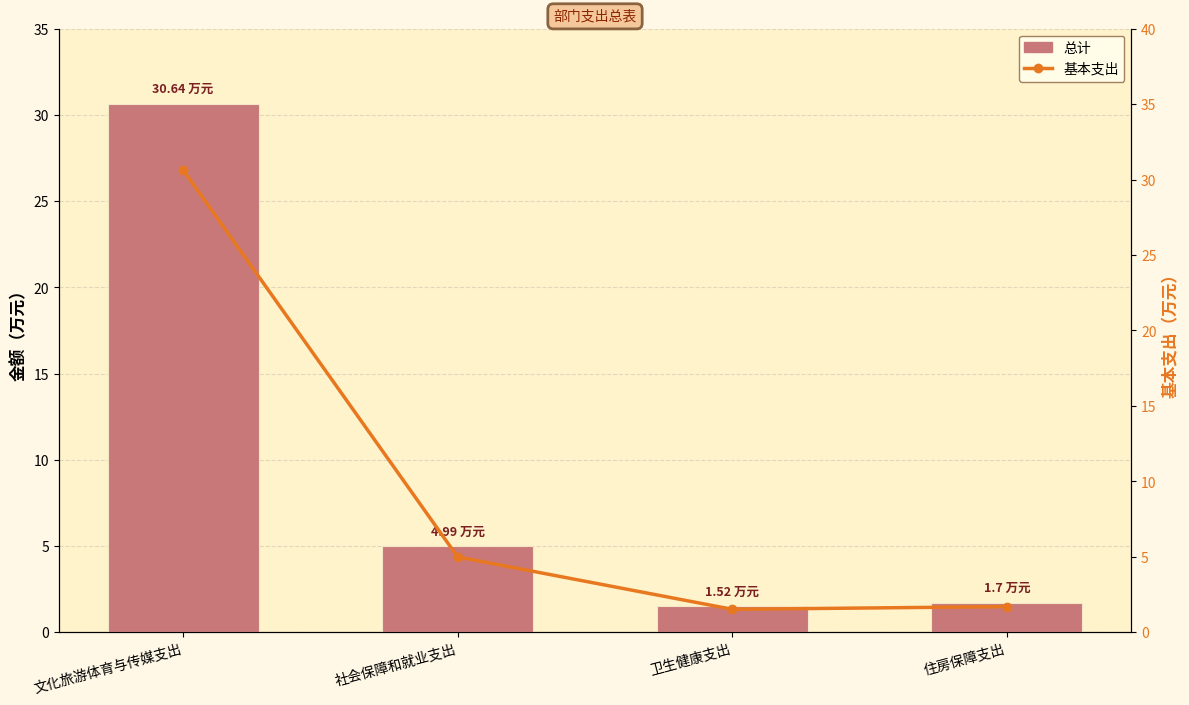

What is the smallest value displayed?

1.5